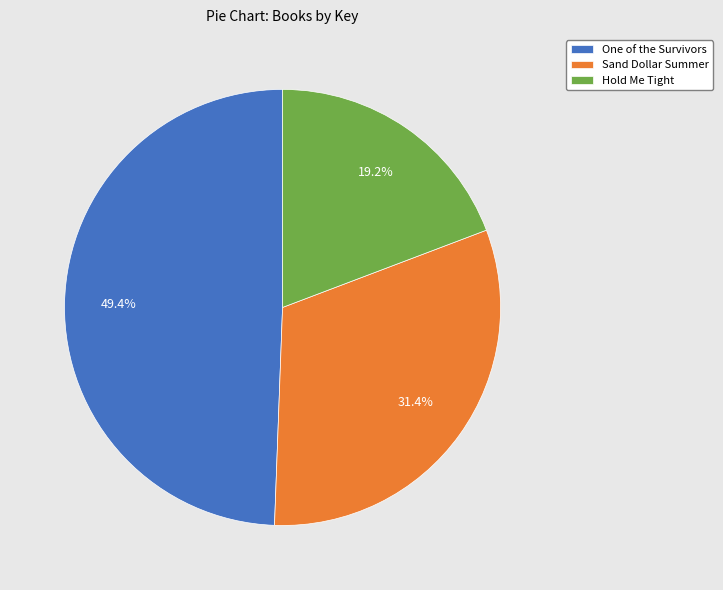

To the nearest percent, what is the difference between the largest and smallest slice percentages?

30%